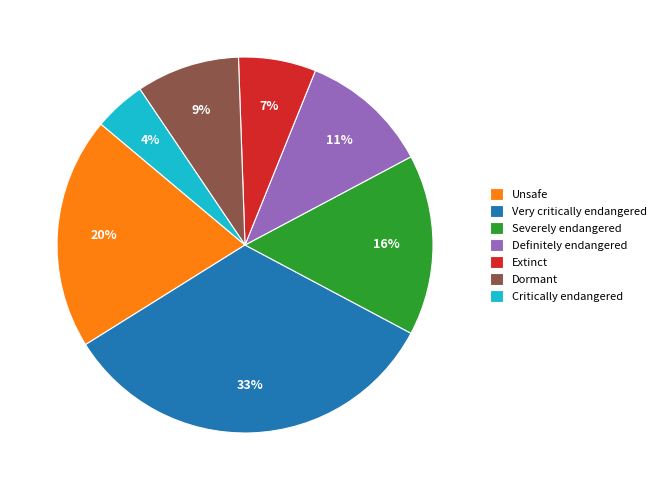

How many segments does this pie chart have?

7